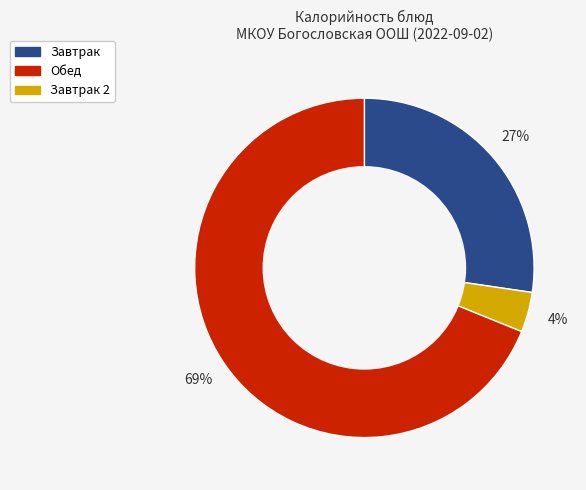

Is there any slice that represents more than half of the pie?

Yes